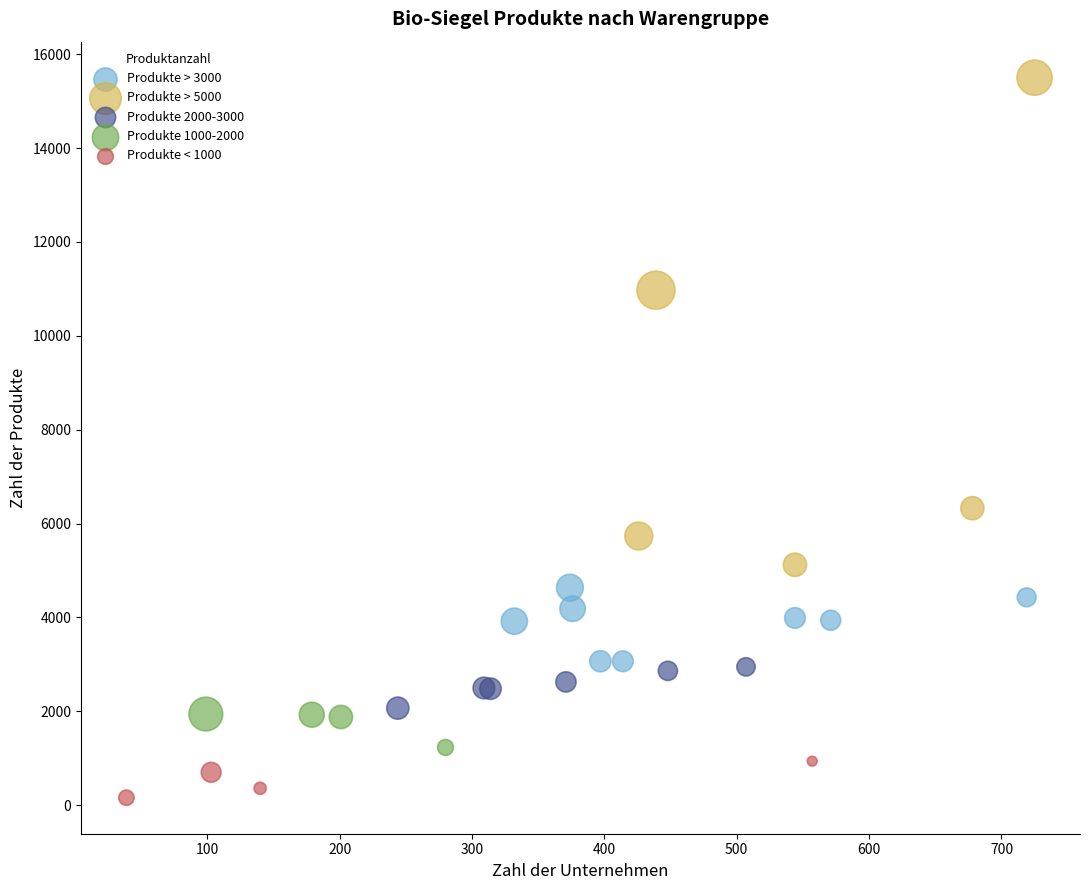

Which series has the largest Y range (max minus min)?

Produkte > 5000